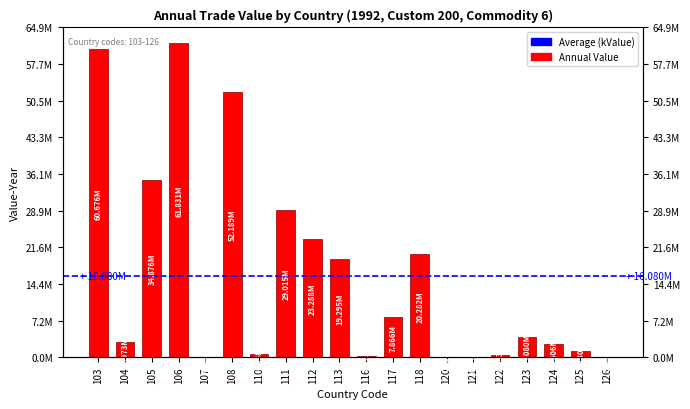

Which category has the lowest value across all series?

126